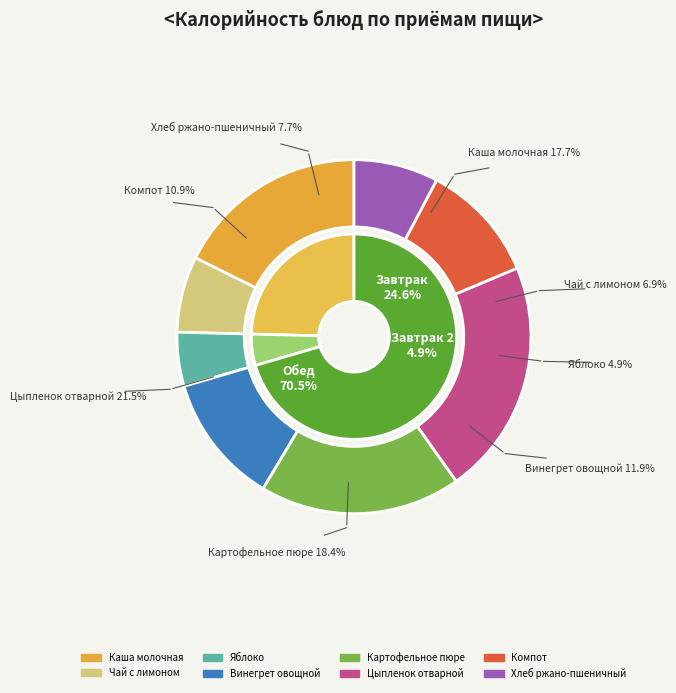

What percentage do Яблоко and Чай с лимоном together represent?

11.9%